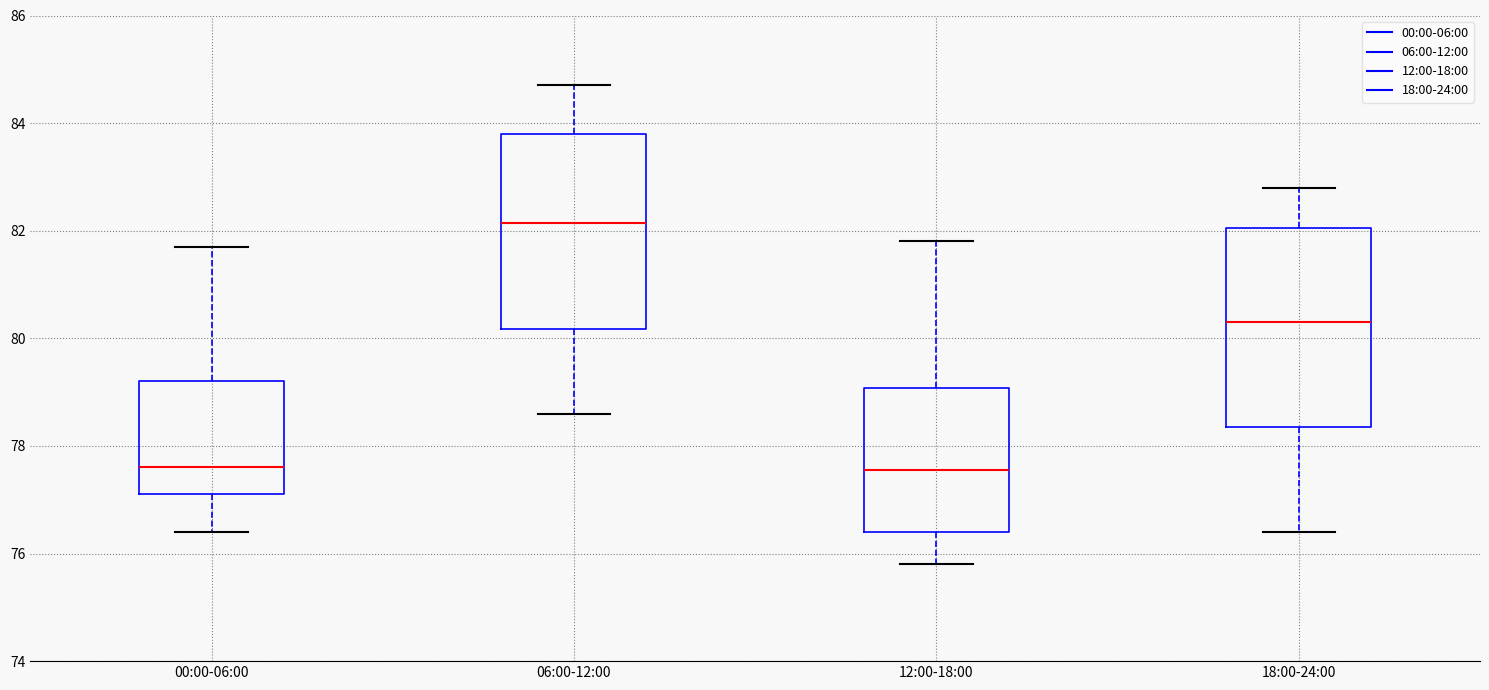

Reading left to right, read every box against the y-axis: the position of its median line, the range the box covers, and the ends of its whiskers. The values are not printed on the chart, so give them approximately, as read against the axis.

00:00-06:00: median 77.6, box 77.2 to 79.2, whiskers 76.4 to 81.8
06:00-12:00: median 82.2, box 80.2 to 83.8, whiskers 78.6 to 84.8
12:00-18:00: median 77.6, box 76.4 to 79.0, whiskers 75.8 to 81.8
18:00-24:00: median 80.4, box 78.4 to 82.0, whiskers 76.4 to 82.8